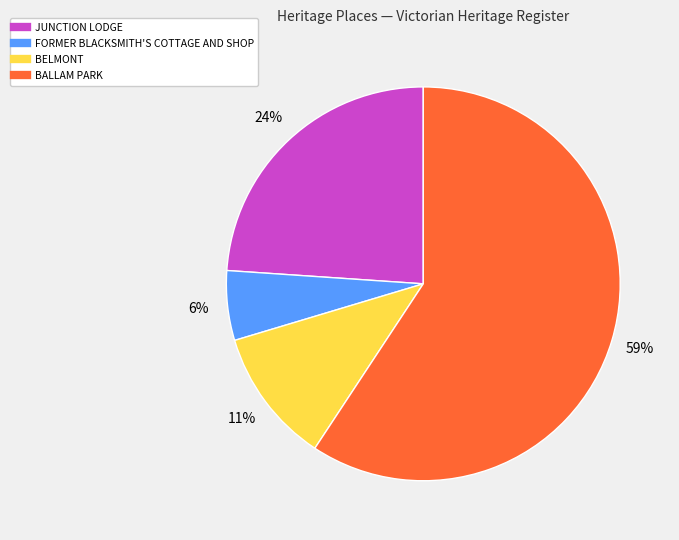

Rank the categories by value from highest to lowest.

BALLAM PARK, JUNCTION LODGE, BELMONT, FORMER BLACKSMITH'S COTTAGE AND SHOP